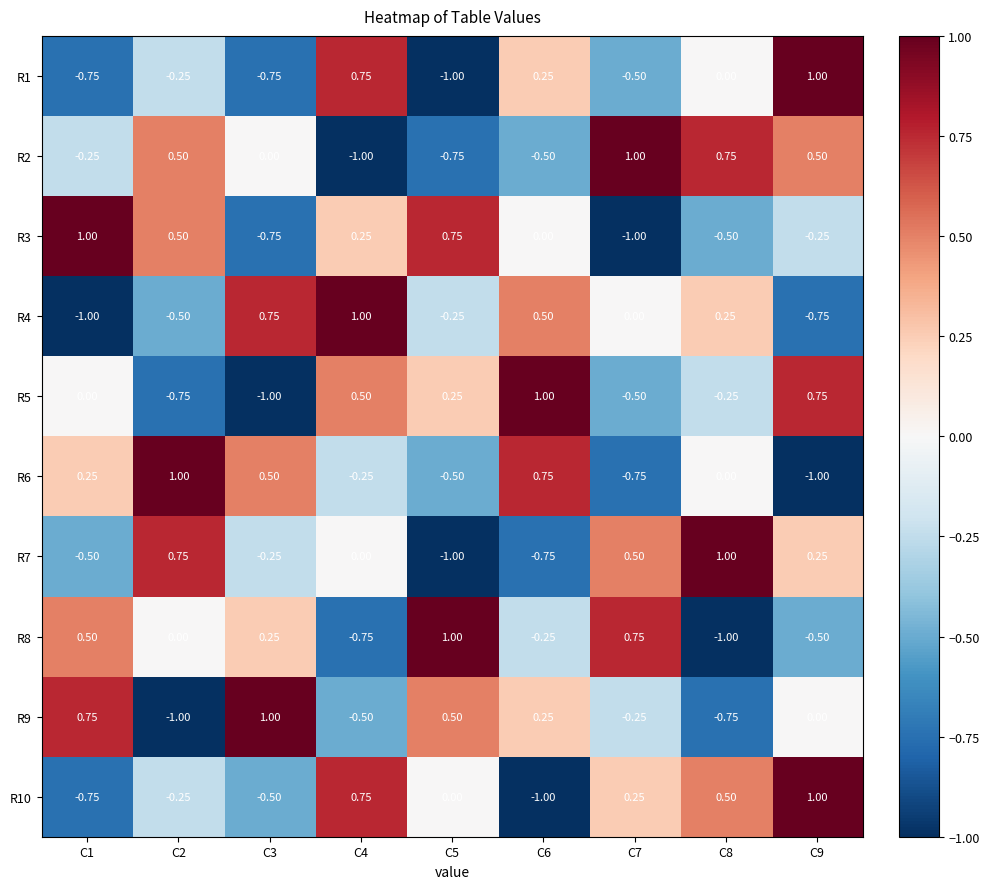

Is the value of R9 at C1 greater than the value of R8 at C4?

Yes